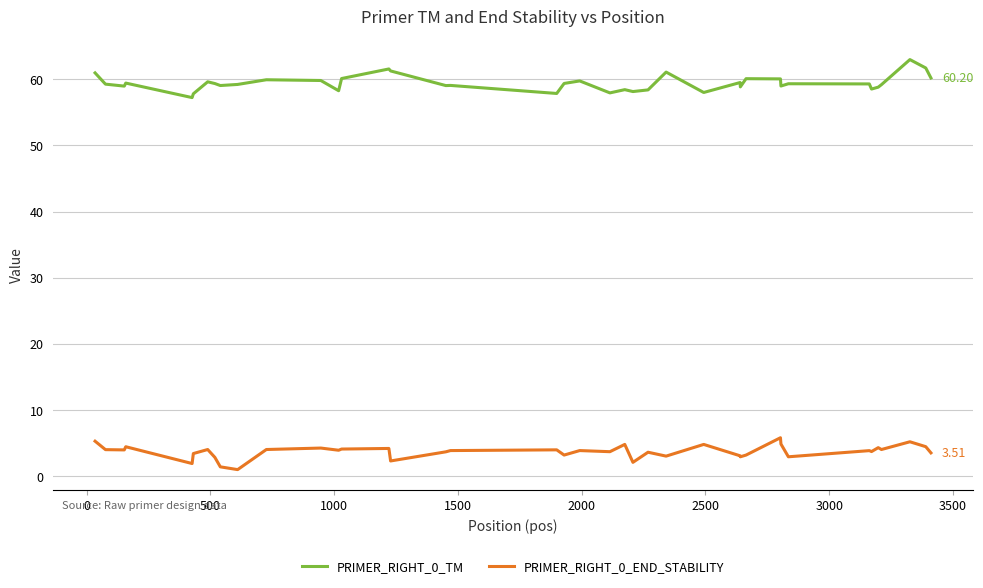

Which series has the largest total across all categories?

PRIMER_RIGHT_0_TM